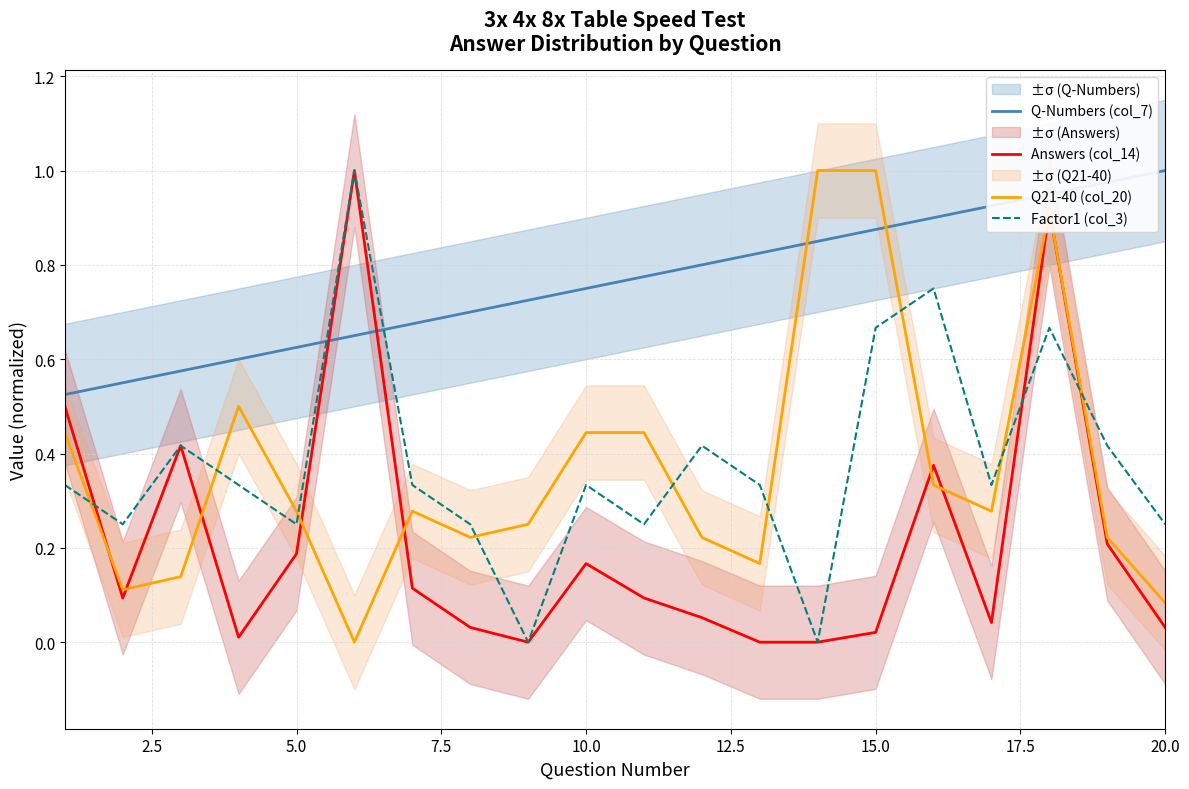

Which series ends up on top after the final intersection of Factor1 (col_3) and Q-Numbers (col_7)?

Q-Numbers (col_7)